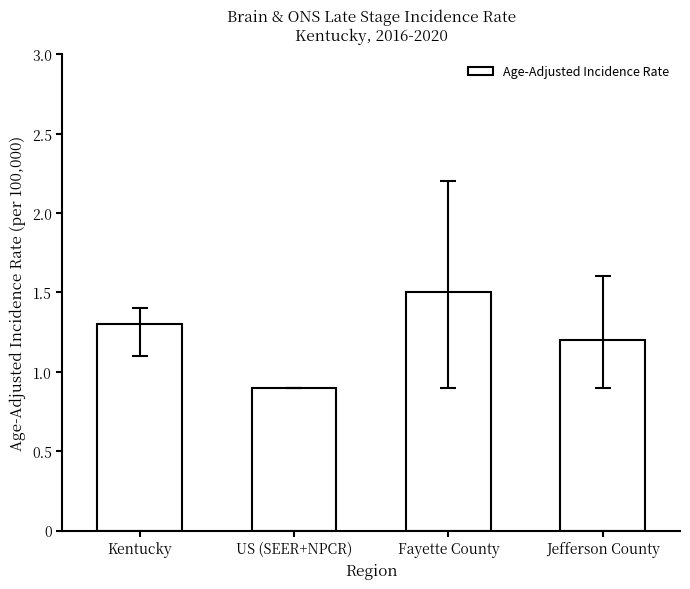

What position from the left is US (SEER+NPCR)?

2